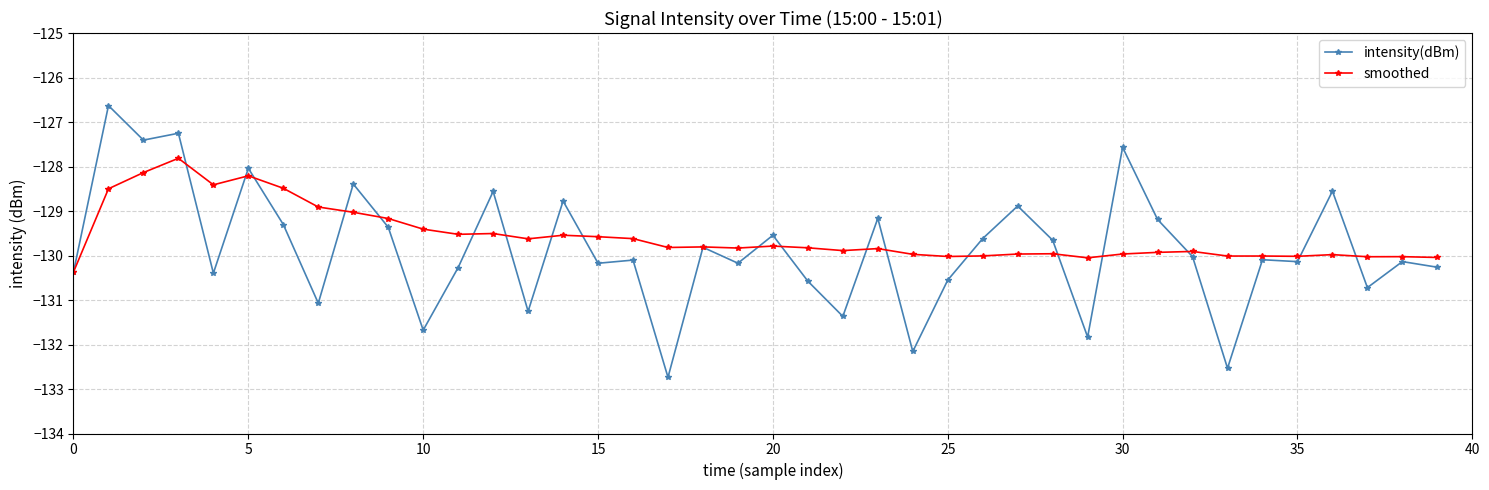

List the series in order of their peak value, highest first.

intensity(dBm), smoothed